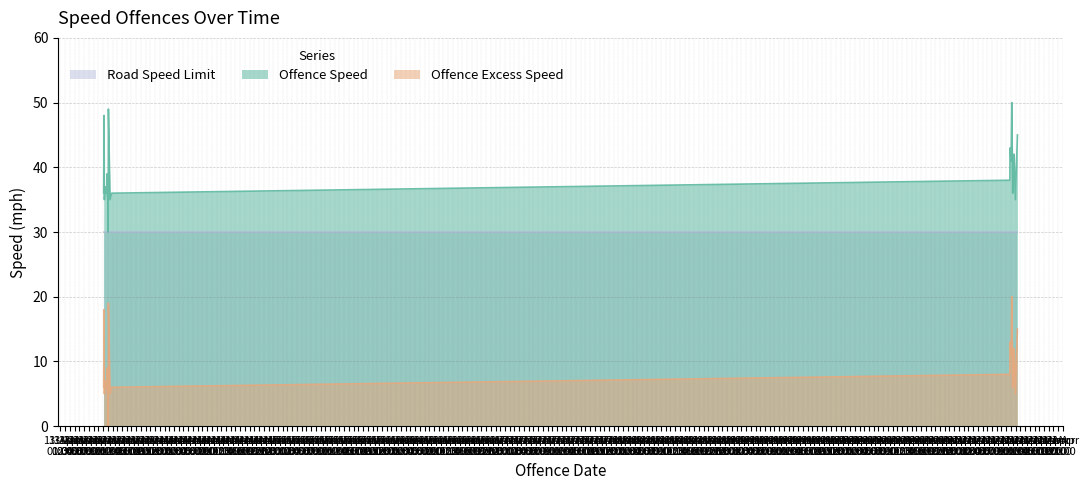

Where is the first local maximum for Offence Speed?

2023-04-13 10:13